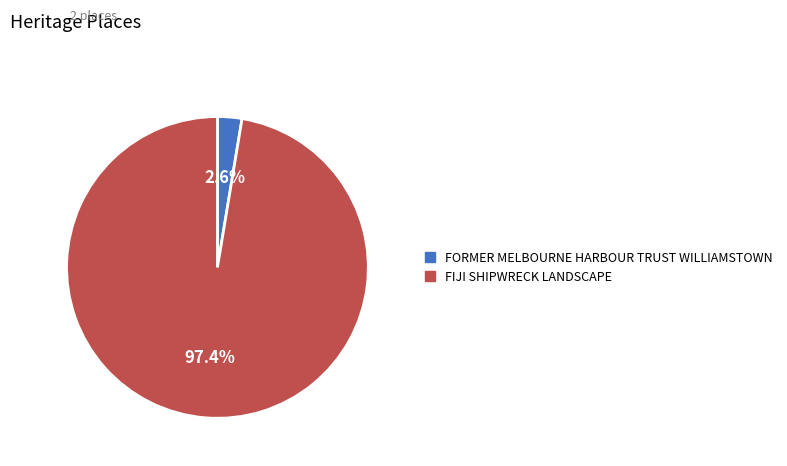

What is the total percentage of FIJI SHIPWRECK LANDSCAPE and FORMER MELBOURNE HARBOUR TRUST WILLIAMSTOWN?

100.0%